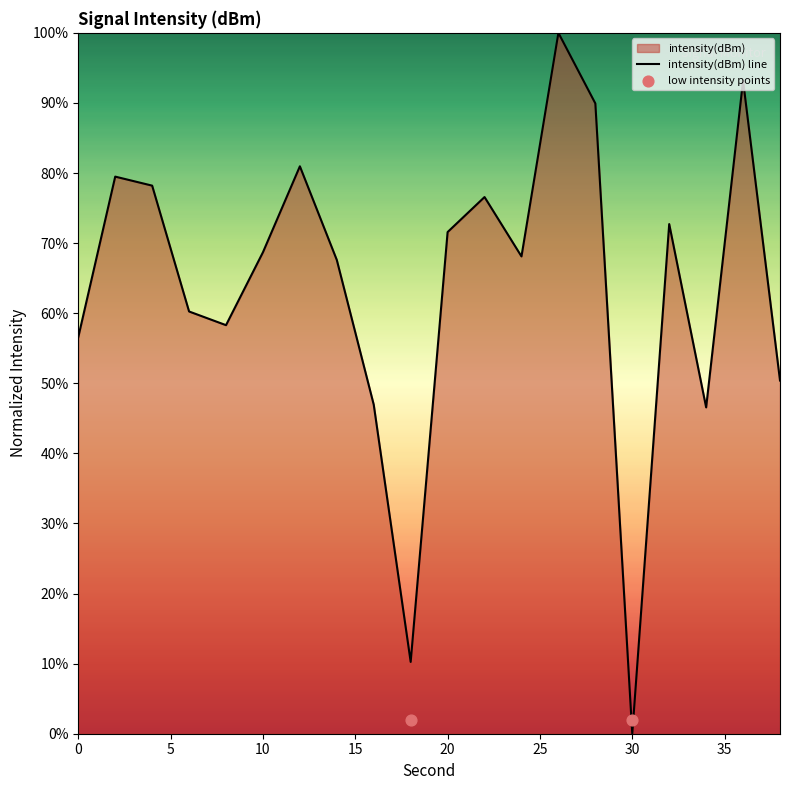

What is the ratio of the value at 2 to the value at 16?

1.7